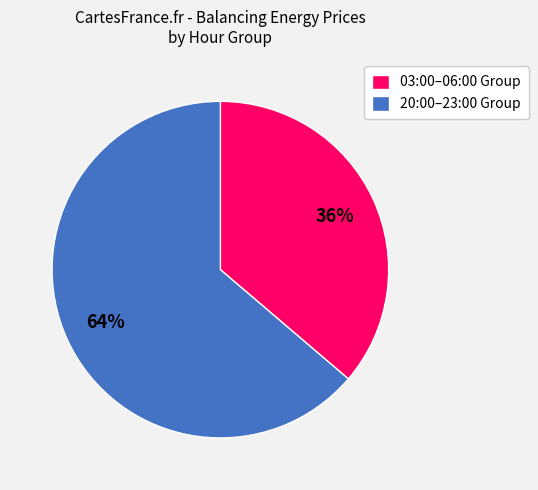

Which slice represents more than half of the pie?

20:00–23:00 Group